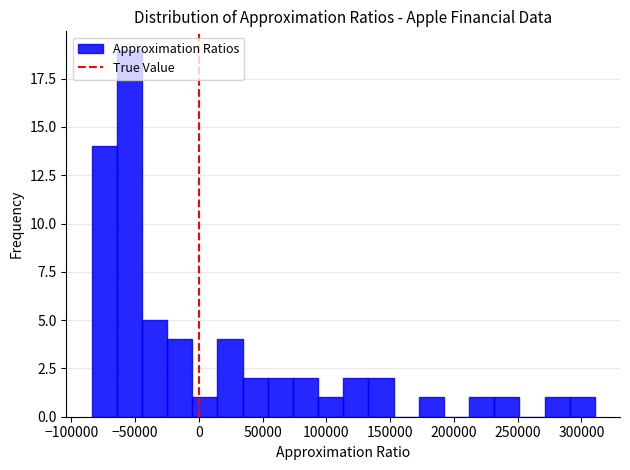

Around what value on the x-axis is the tallest bar? Give the approximate position of its centre, as read against the axis.

-55000